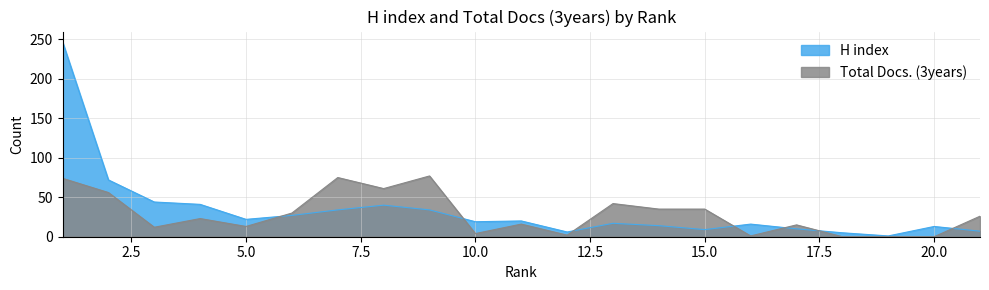

At which category does the chart reach its minimum across all series?

18